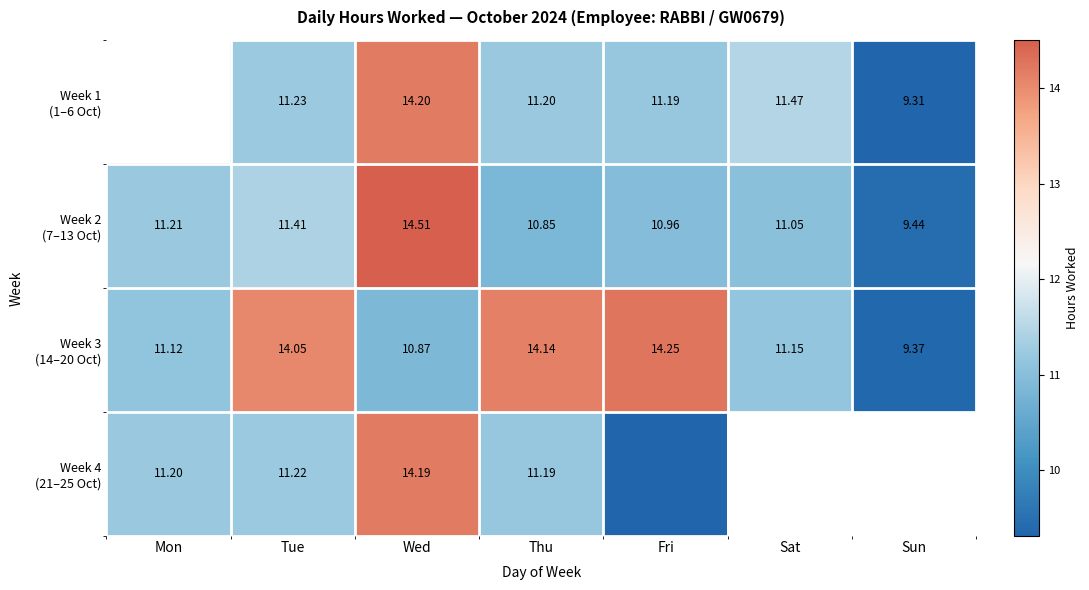

Which has a higher value, Fri or Sat?

Sat